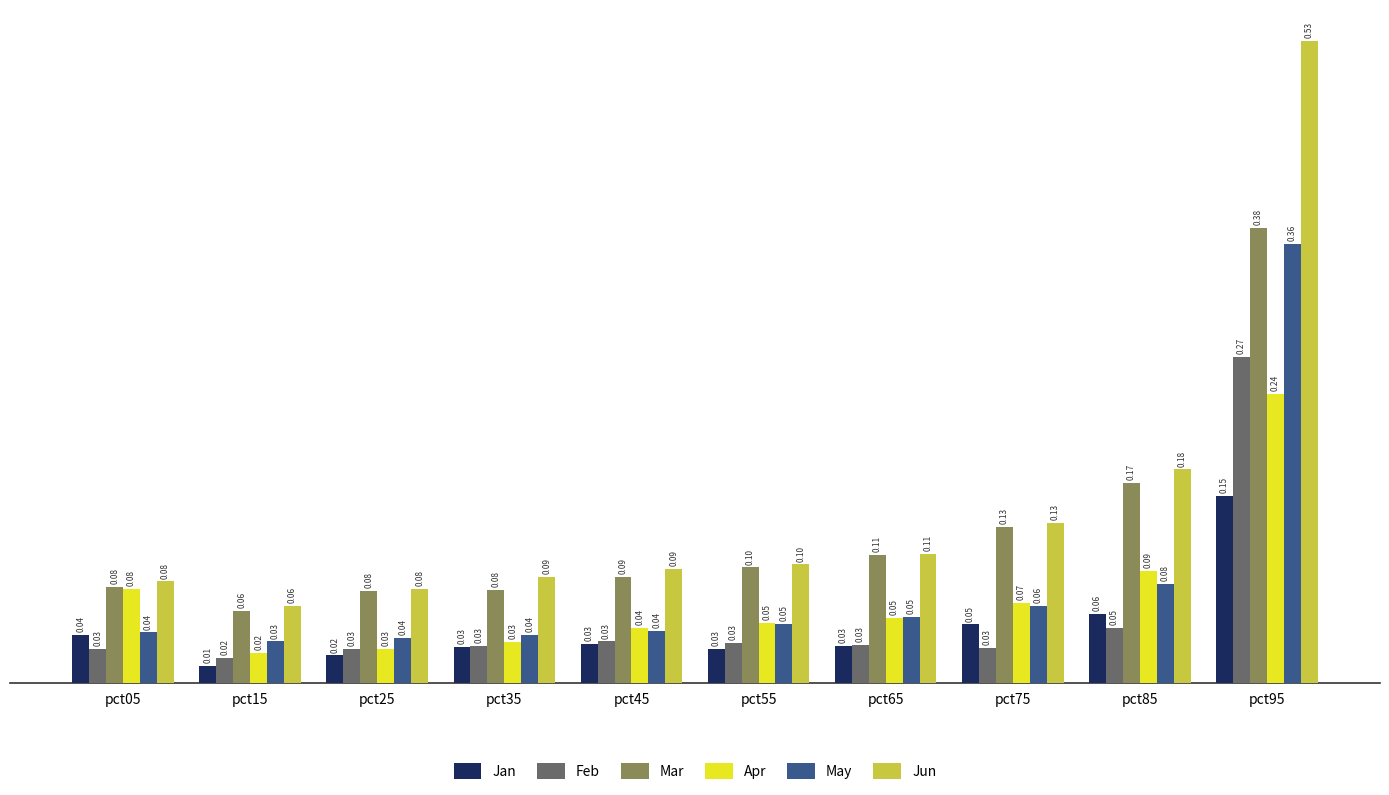

What are all the series names shown in the legend?

Jan, Feb, Mar, Apr, May, Jun